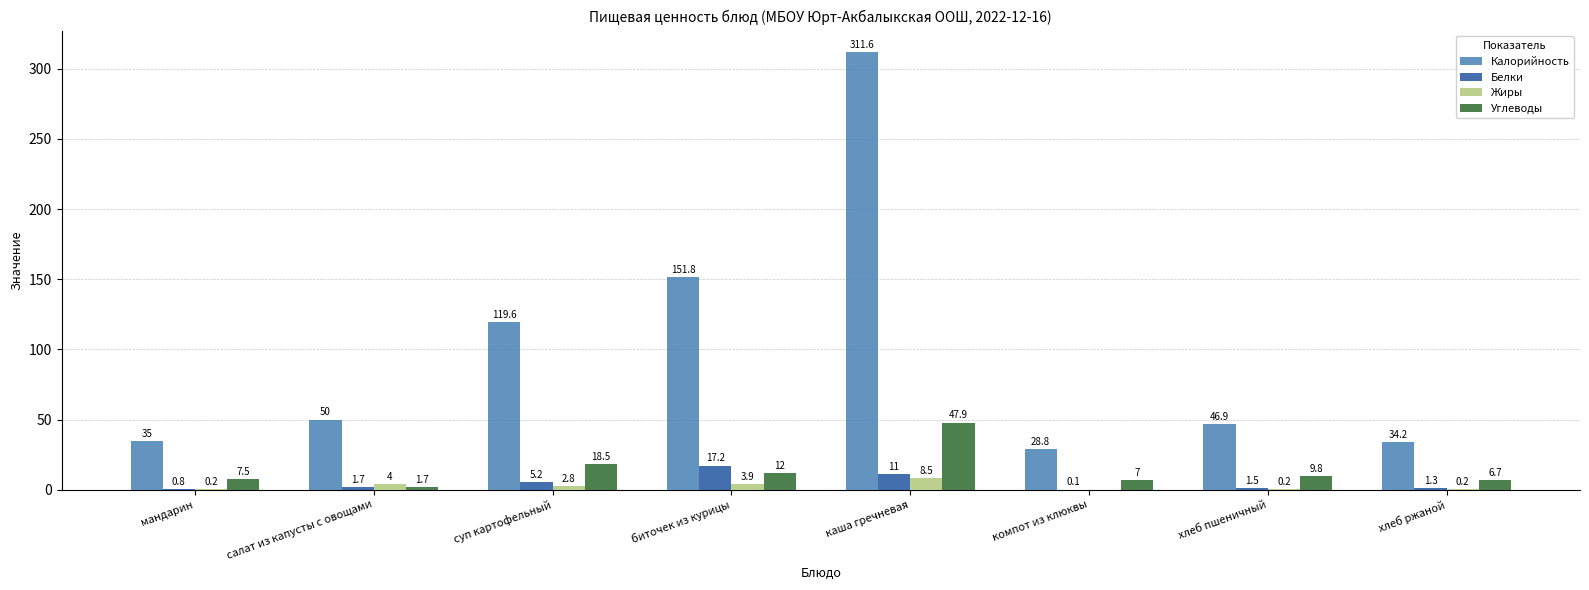

Where does the Углеводы series first go above 9?

суп картофельный